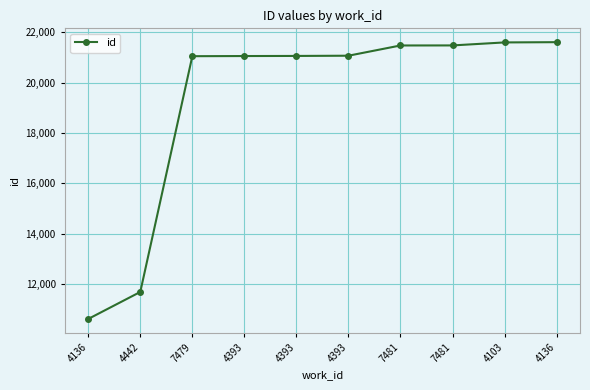

List the labels in order of value, smallest first.

4136, 4442, 7479, 4393, 4393, 4393, 7481, 7481, 4103, 4136